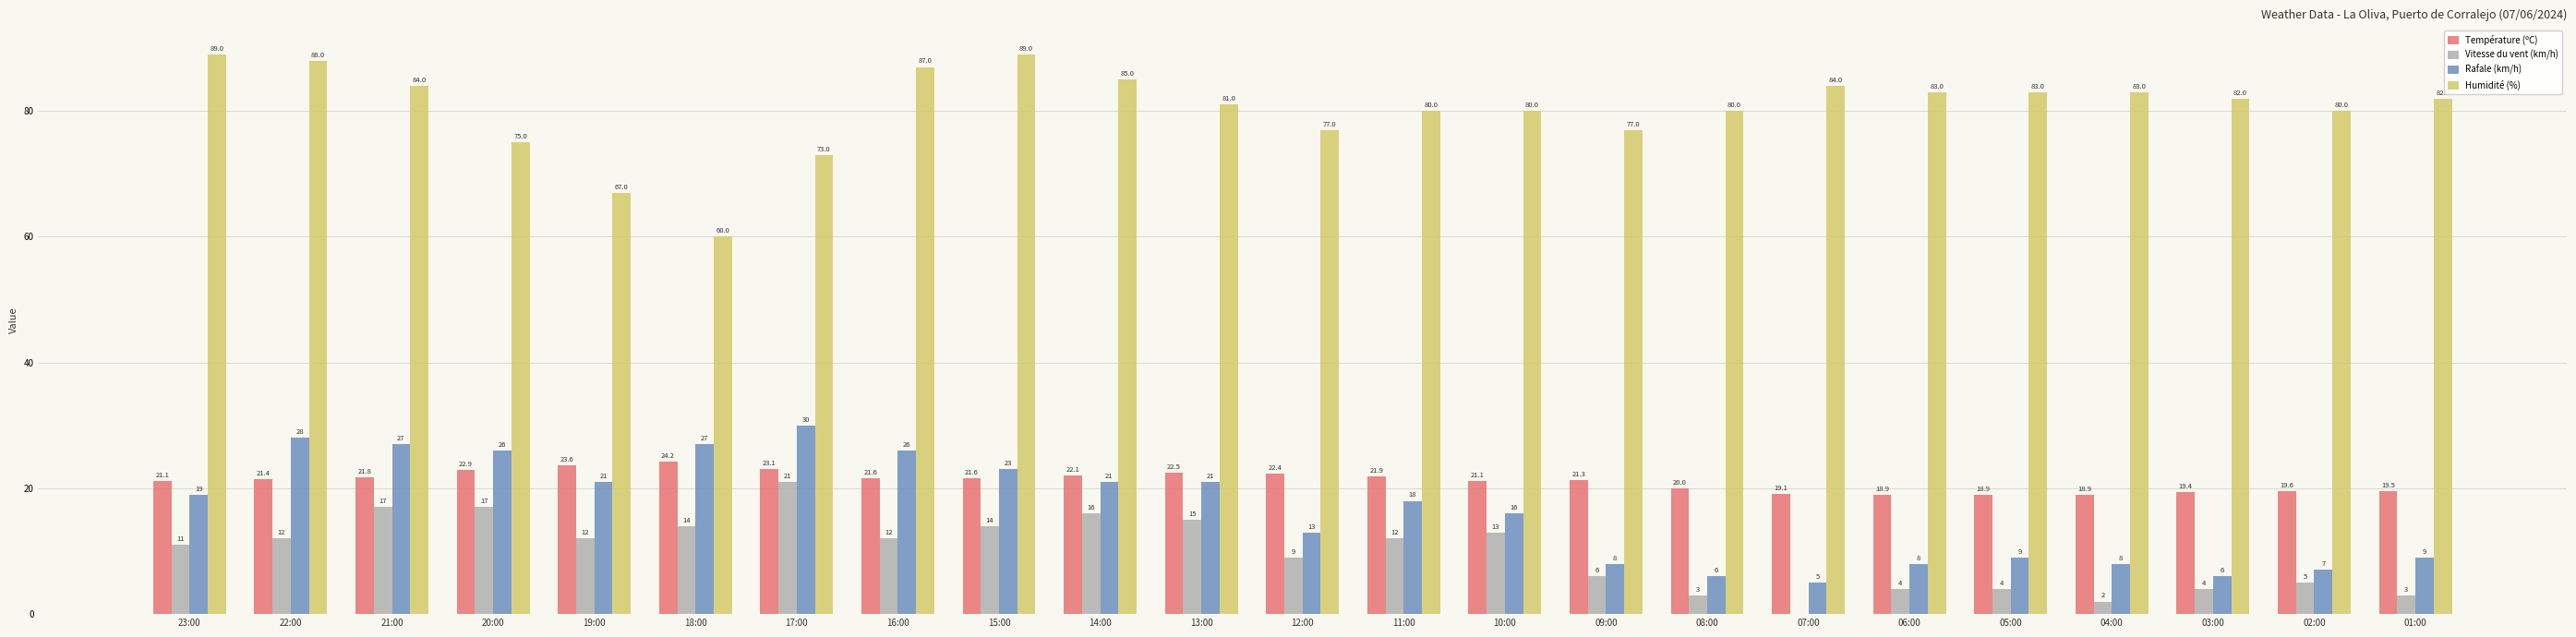

What value does the Vitesse du vent (km/h) series have at 11:00?

12.0